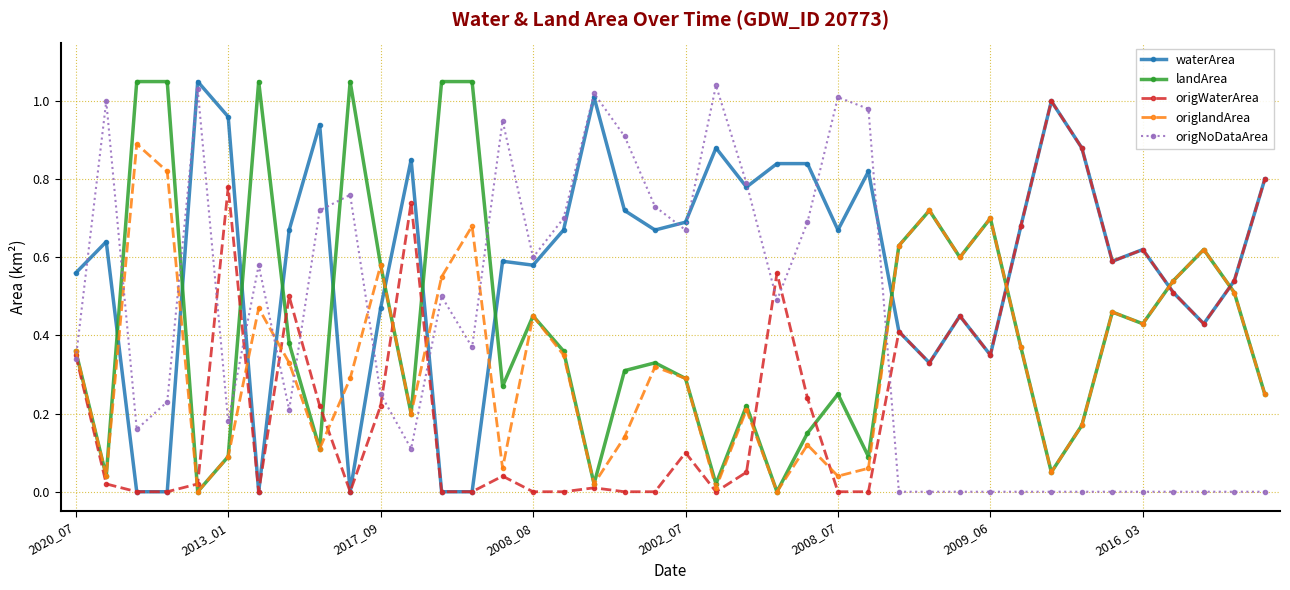

Is this an area chart (filled region under the line)?

No